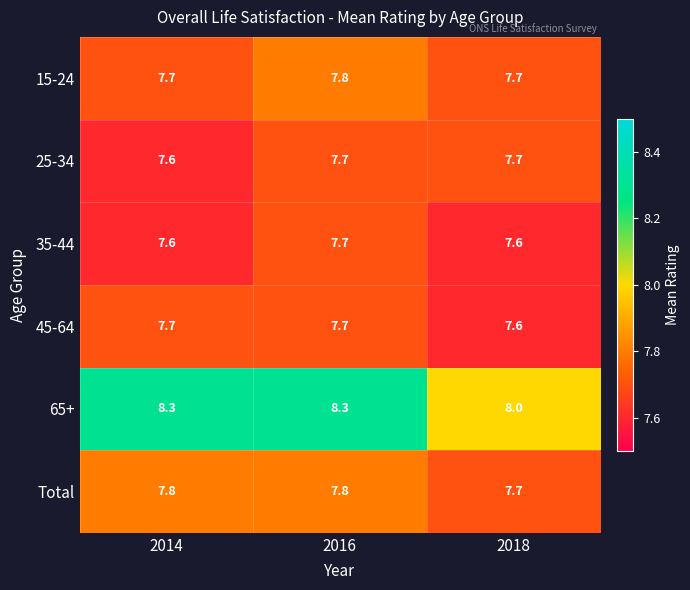

What is the minimum value for 45-64?

7.6